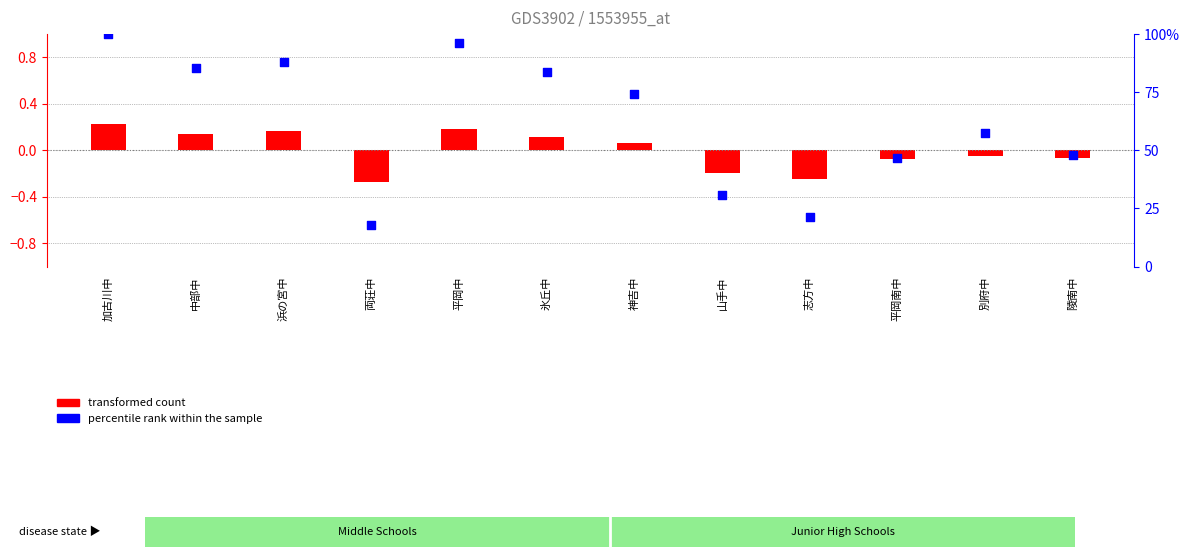

Approximately how many times larger is the value at 別府中 compared to 陵南中?

1.2